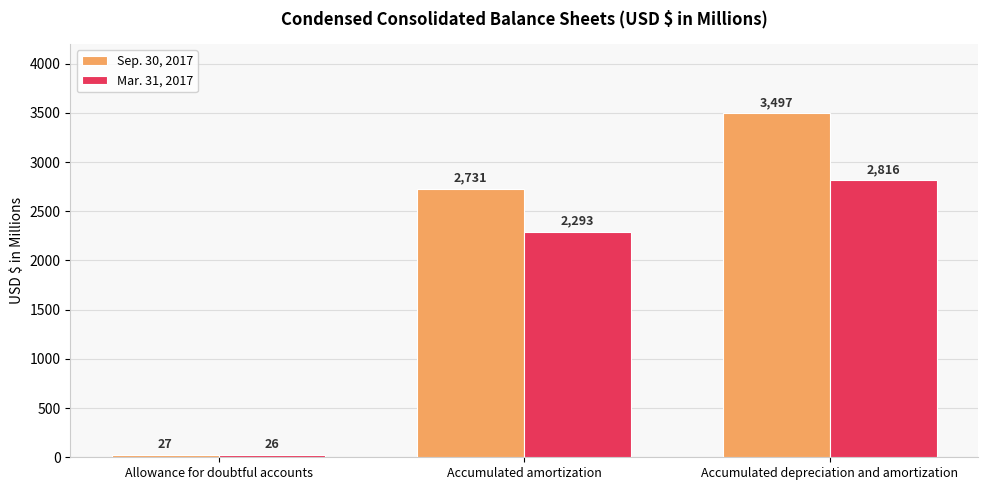

Reading right to left, list all the values displayed in this chart.

Sep. 30, 2017: Accumulated depreciation and amortization=3497	Accumulated amortization=2731	Allowance for doubtful accounts=27
Mar. 31, 2017: Accumulated depreciation and amortization=2816	Accumulated amortization=2293	Allowance for doubtful accounts=26